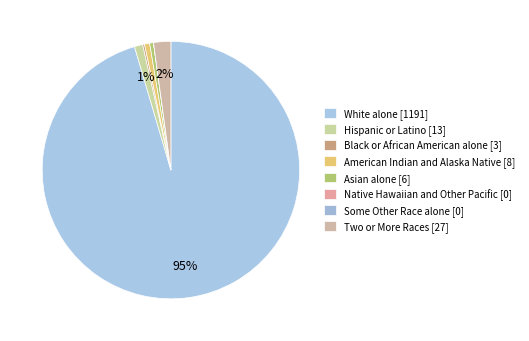

To the nearest percent, what is the difference between the White alone and Native Hawaiian and Other Pacific slice percentages?

95%